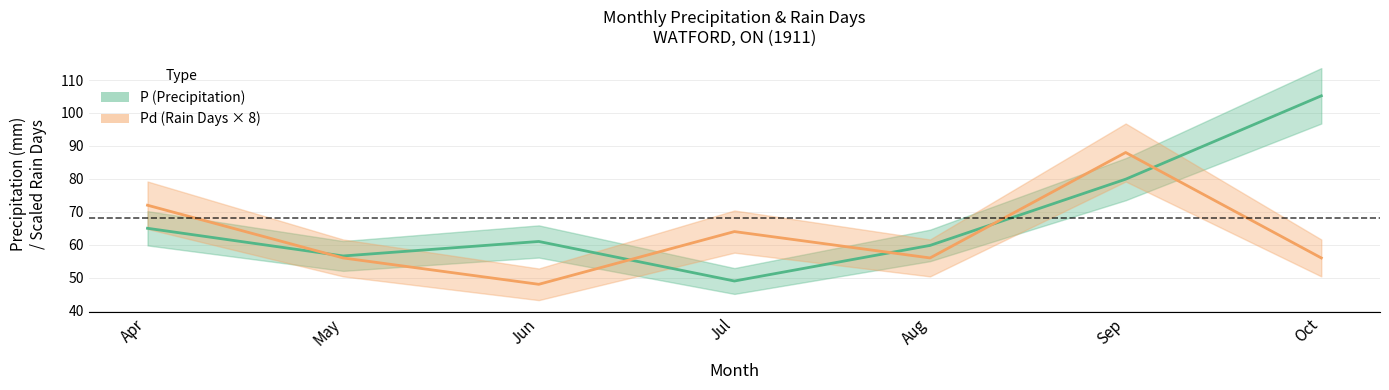

Where is the first local maximum for P?

Jun